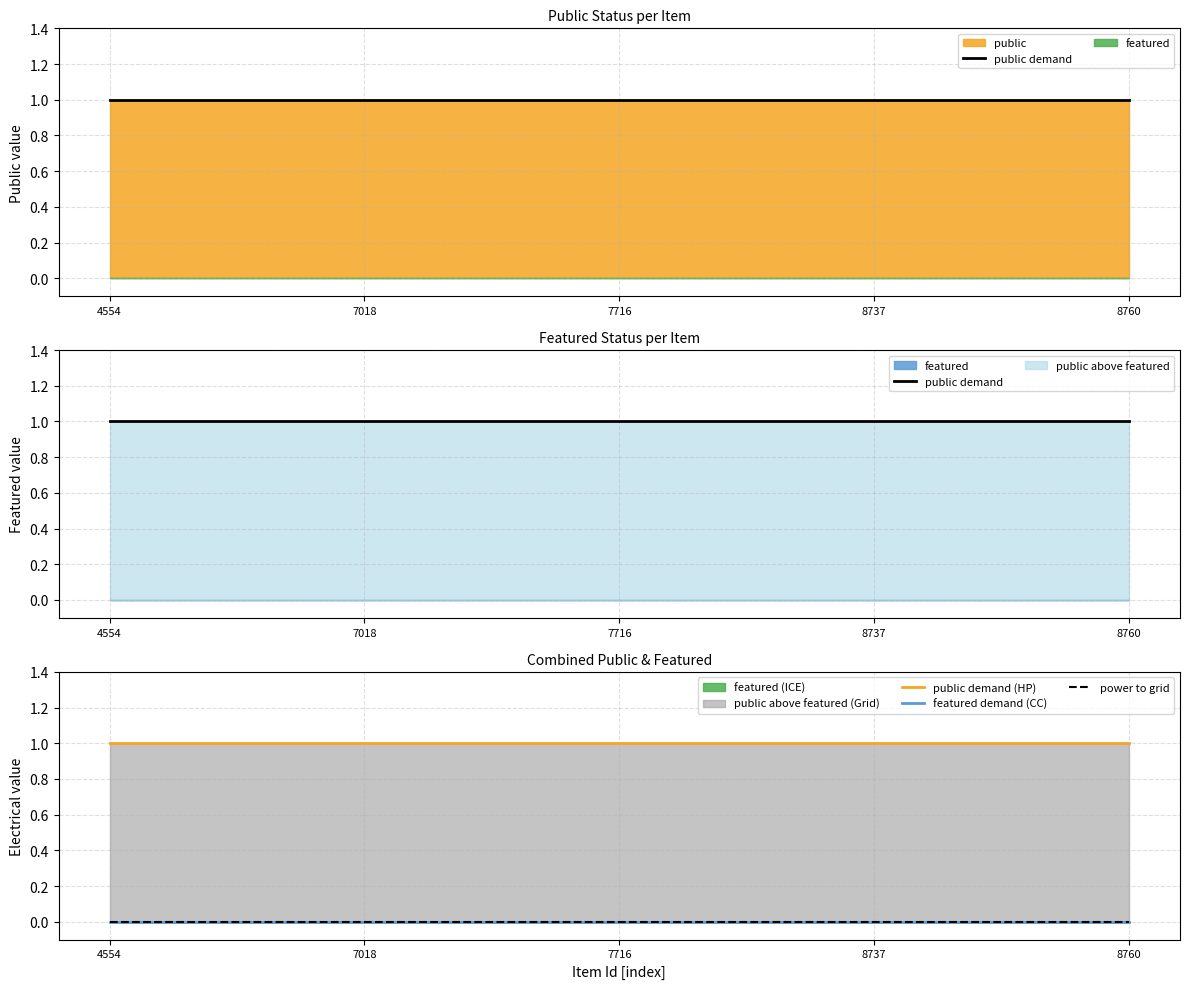

Reading left to right, extract all data points from this chart.

public demand: 1	1	1	1	1
public demand (HP): 1	1	1	1	1
featured demand (CC): 0	0	0	0	0
power to grid: 0	0	0	0	0